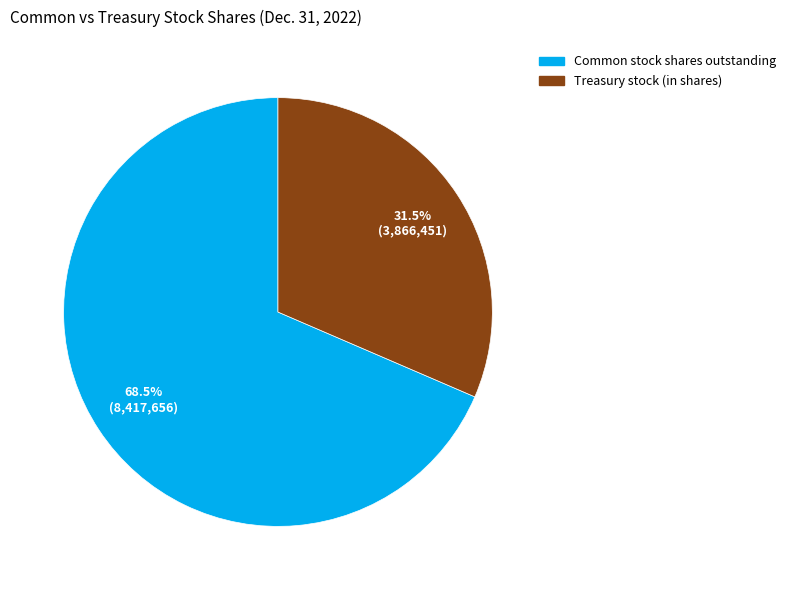

How many slices are in this pie chart?

2